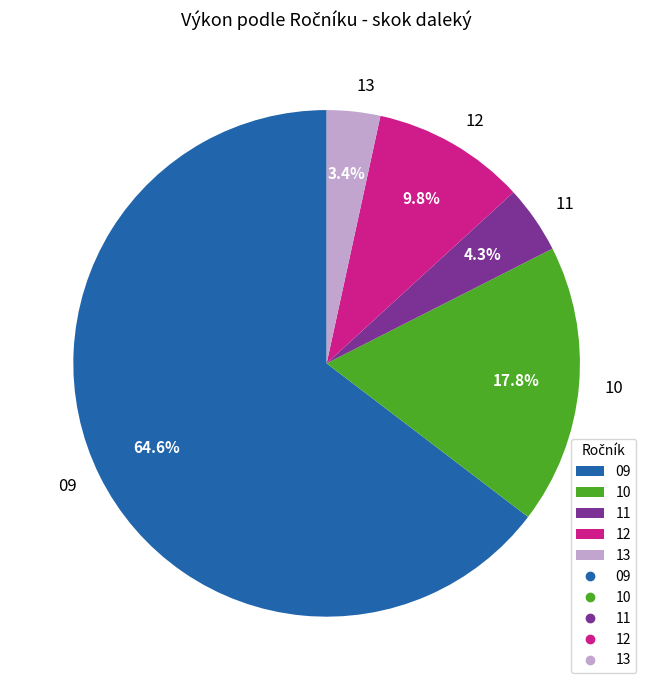

What is the majority slice?

09